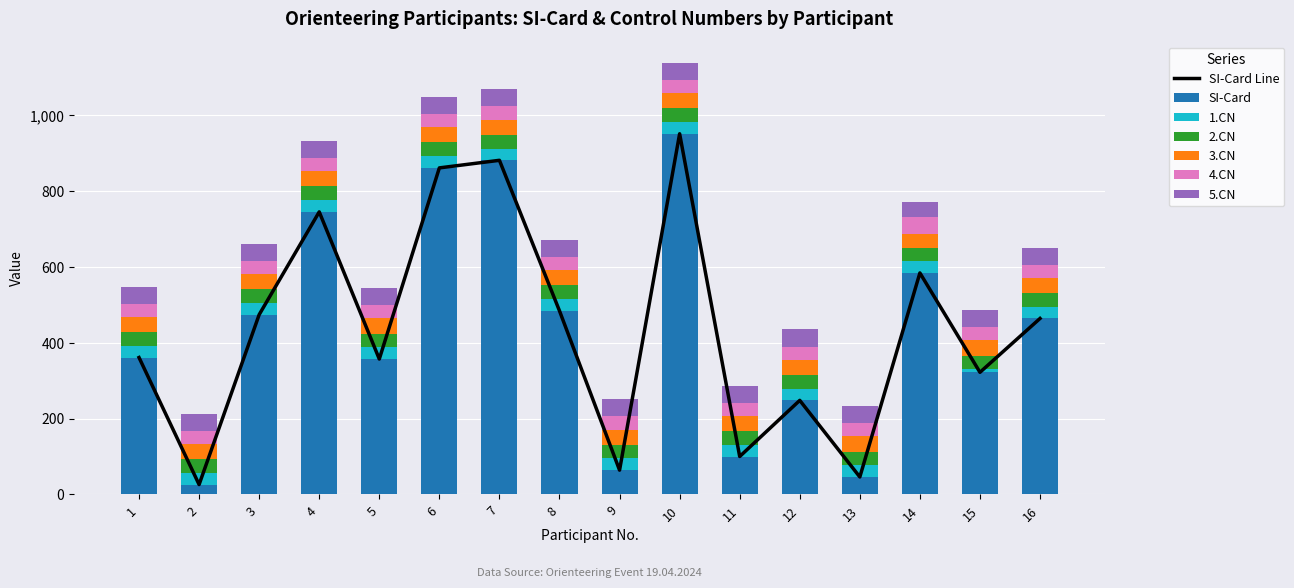

What is the maximum value for 3.CN?

40